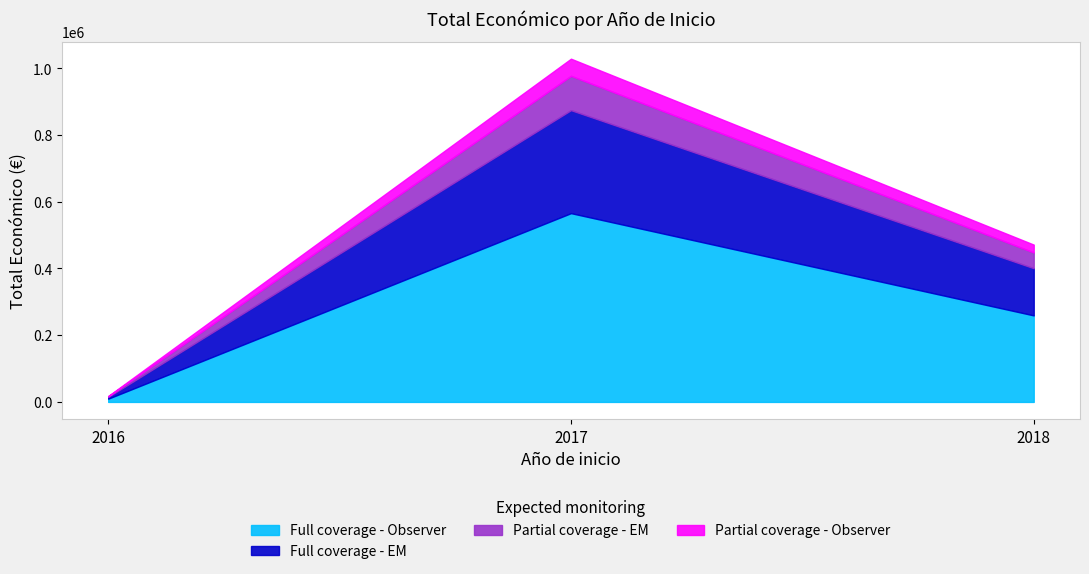

What is the label of the 6th point from the left?

2017